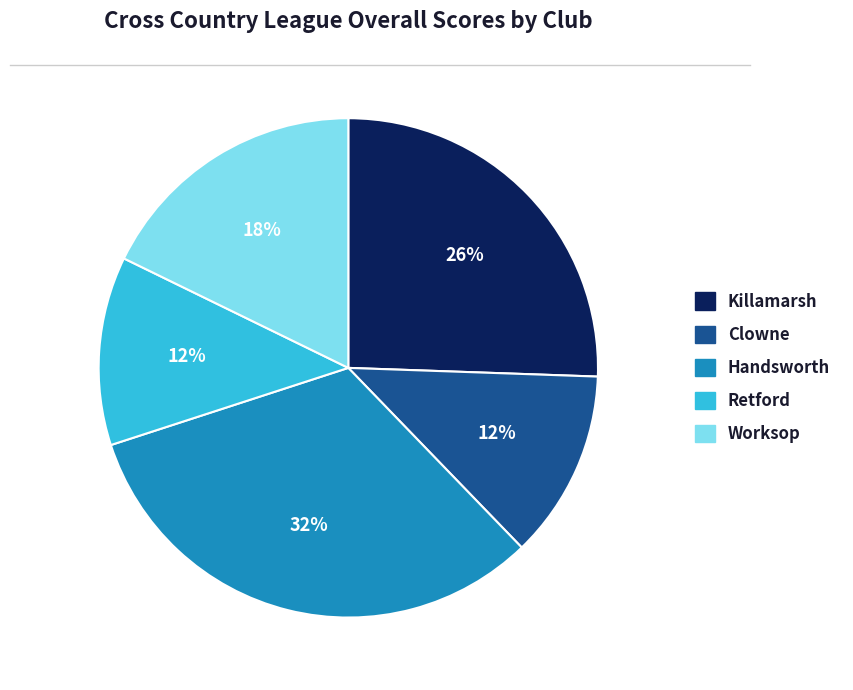

Approximately how many times larger is the value at Clowne compared to Worksop?

0.7